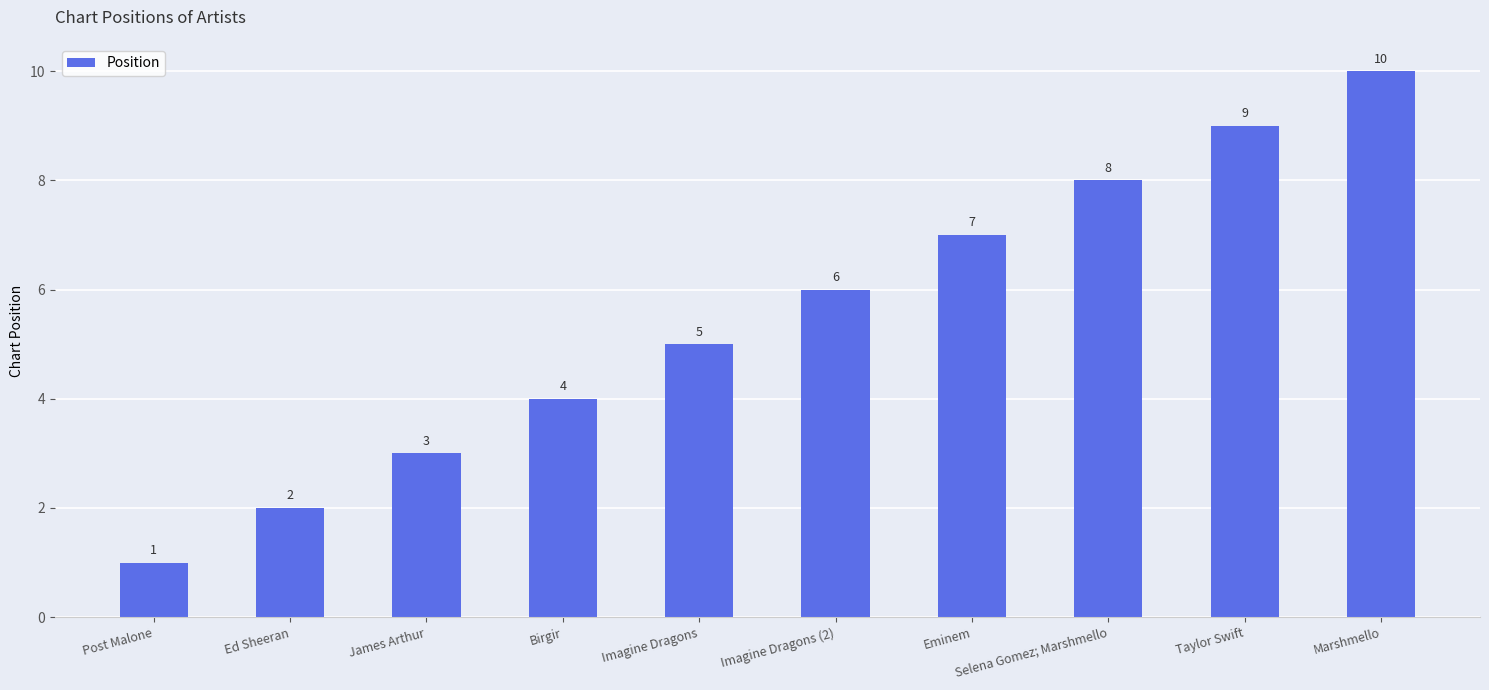

At which label is the value closest to 5?

Imagine Dragons